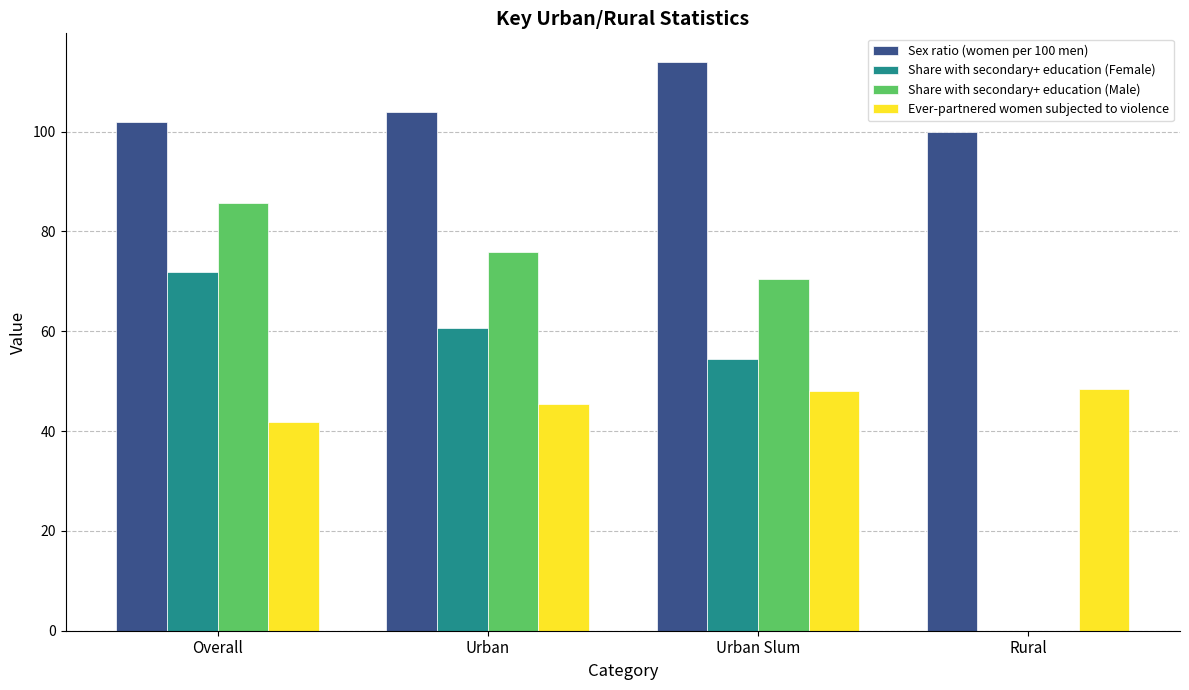

The value of Sex ratio (women per 100 men) at Urban Slum is 78.6. True or false?

False